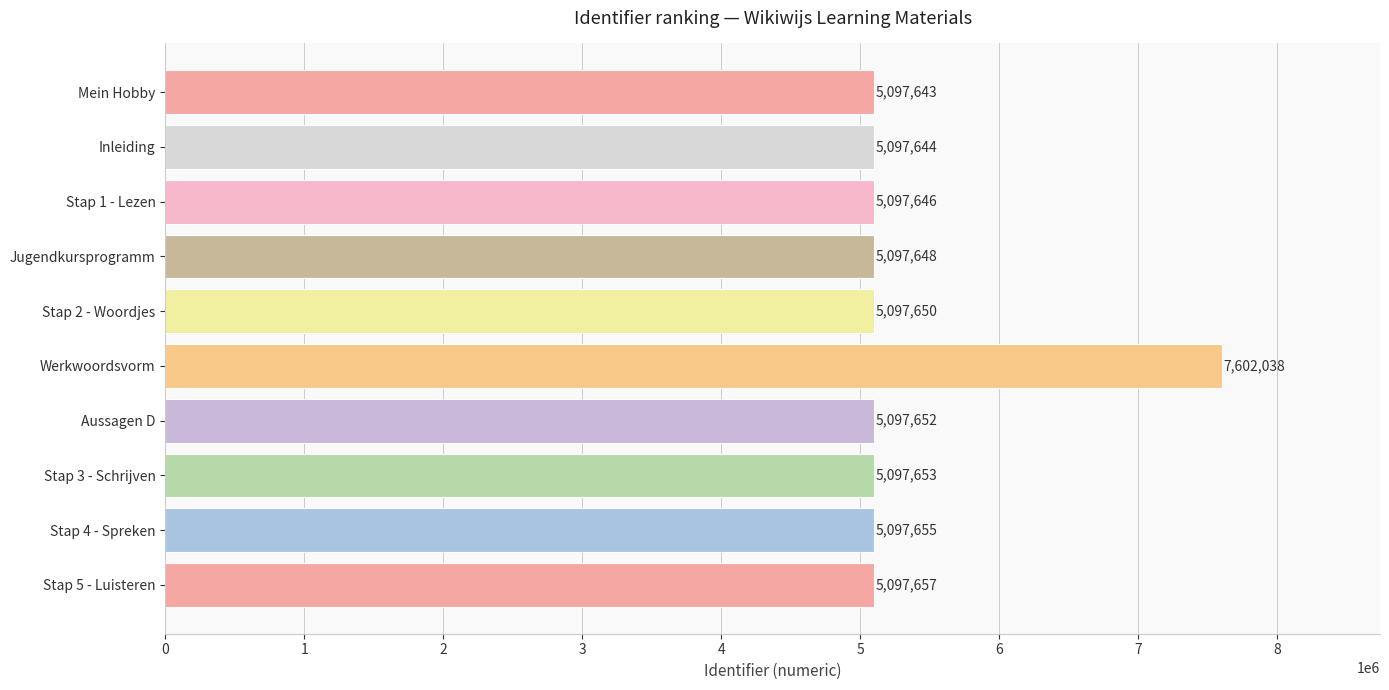

Reading top to bottom, transcribe all the data shown in this chart.

5097643	5097644	5097646	5097648	5097650	7602038	5097652	5097653	5097655	5097657